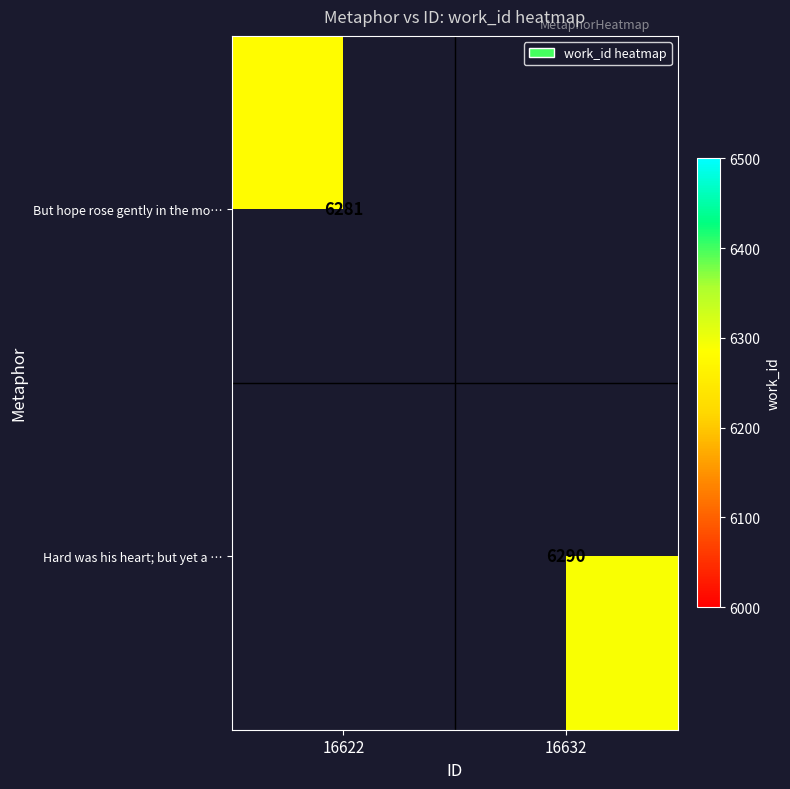

True or false: But hope rose gently in the mo… has a value of 6281 at 16622.

True